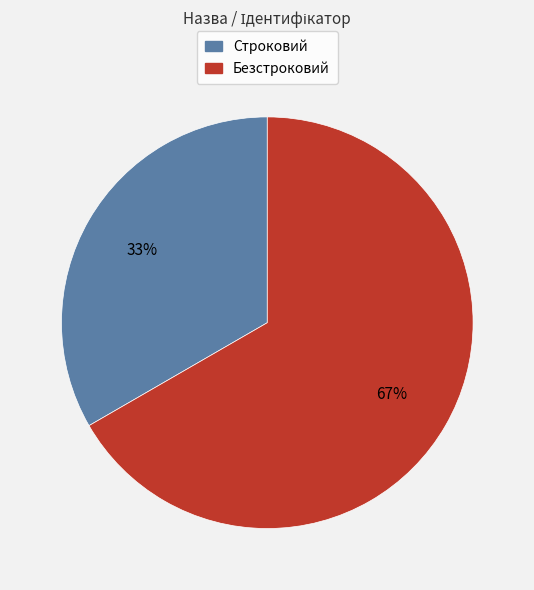

To the nearest percent, what portion does Строковий represent?

33%